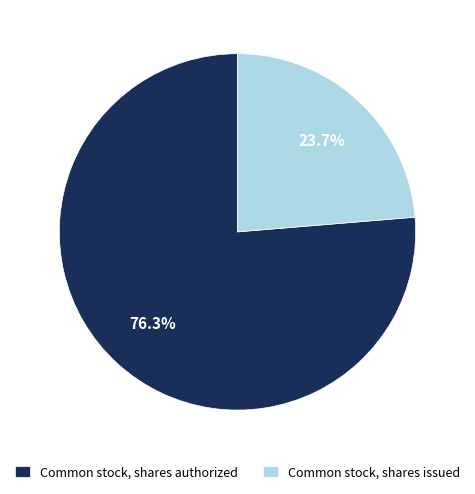

Between Common stock, shares authorized and Common stock, shares issued, which is larger?

Common stock, shares authorized